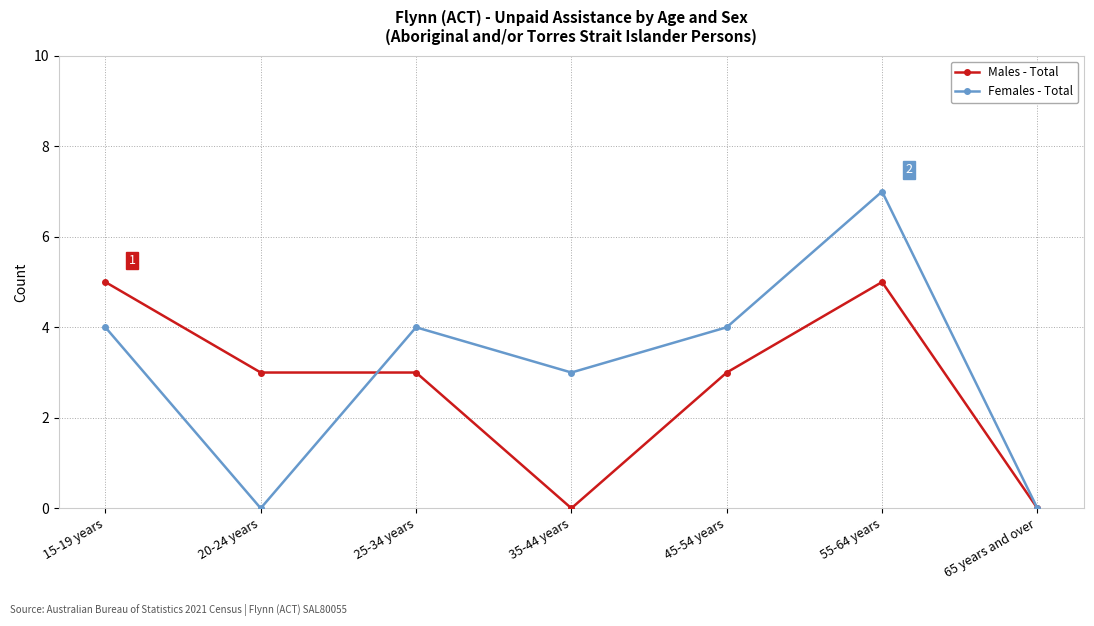

At how many categories does at least one series exceed 2?

6